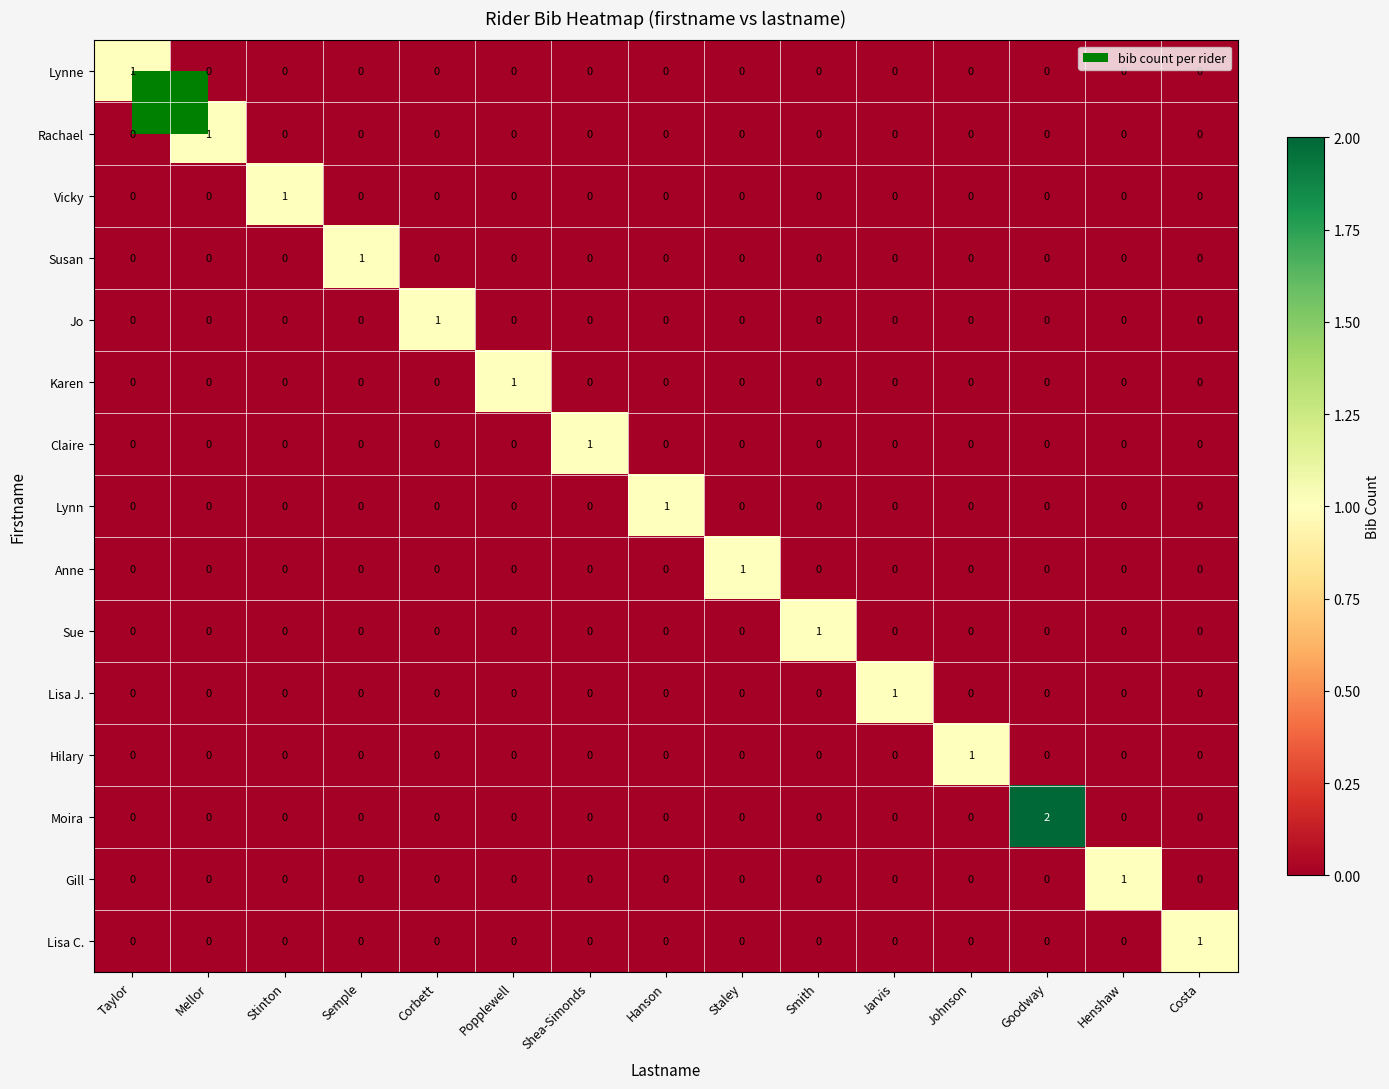

True or false: Vicky has a value of 0 at Jarvis.

True